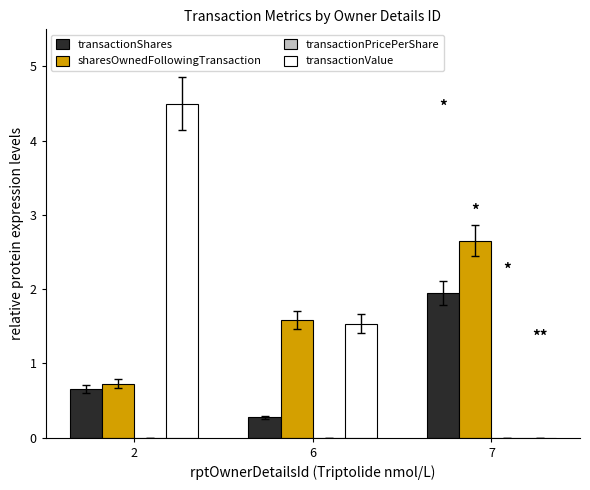

What is the maximum value for transactionValue?

4.5